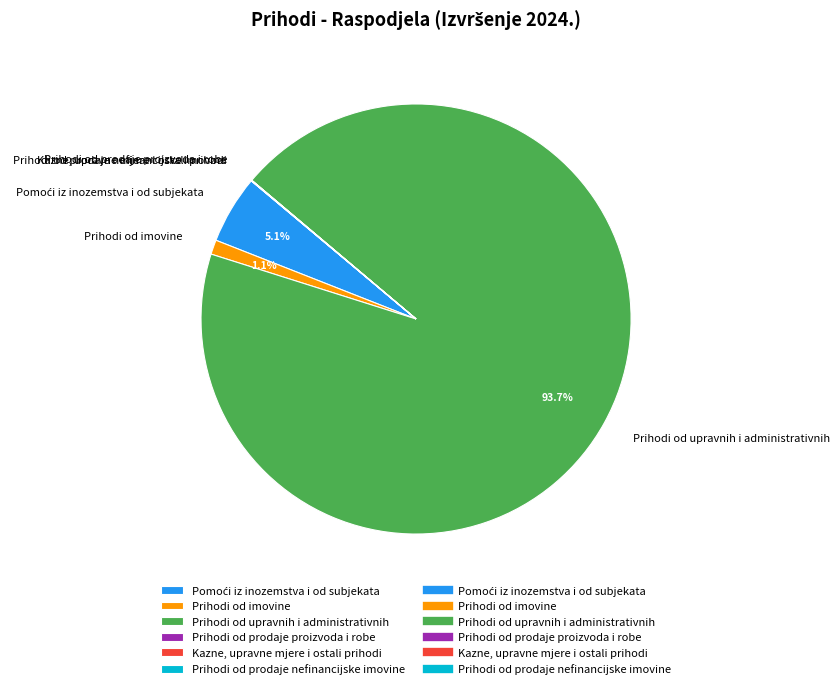

Which category has the biggest portion of the pie?

Prihodi od upravnih i administrativnih